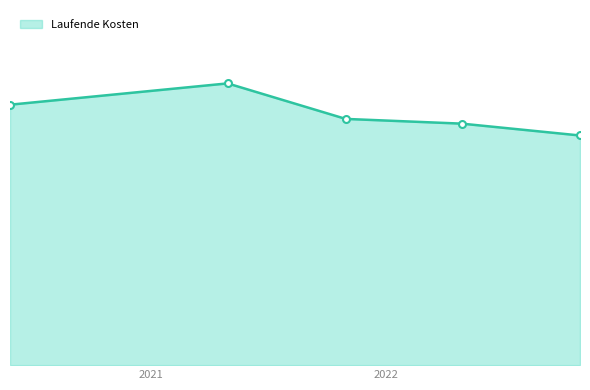

Where is the data nearest to the value 1?

2022-04-30